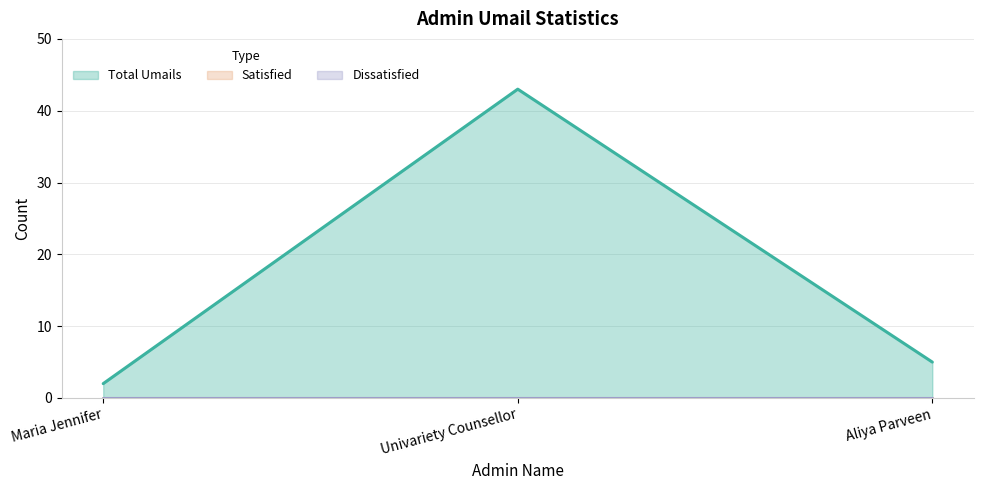

At which category is the sum across all series the highest?

Univariety Counsellor